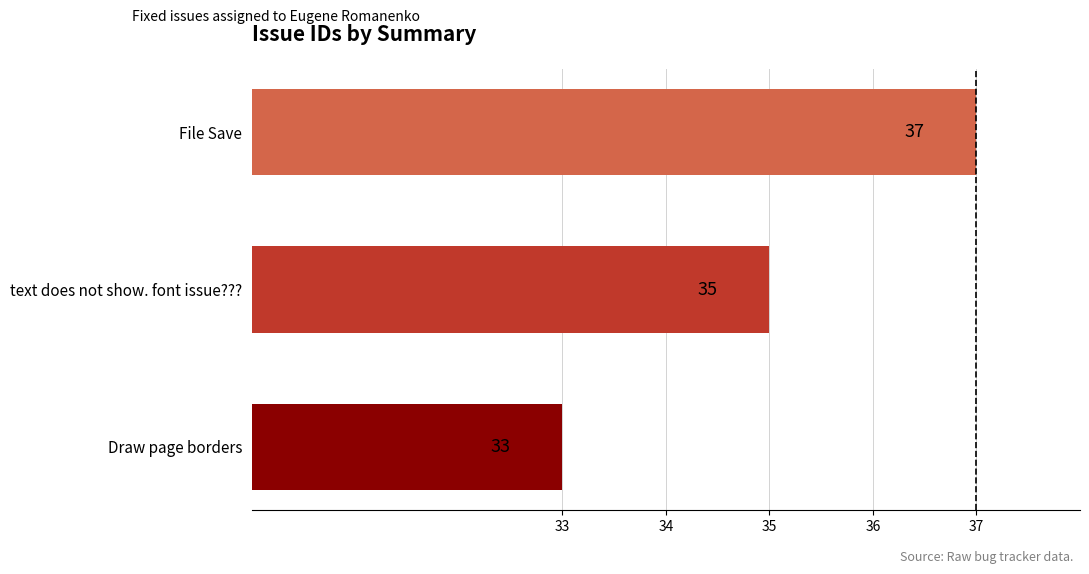

Rank the categories by value from highest to lowest.

File Save, text does not show. font issue???, Draw page borders